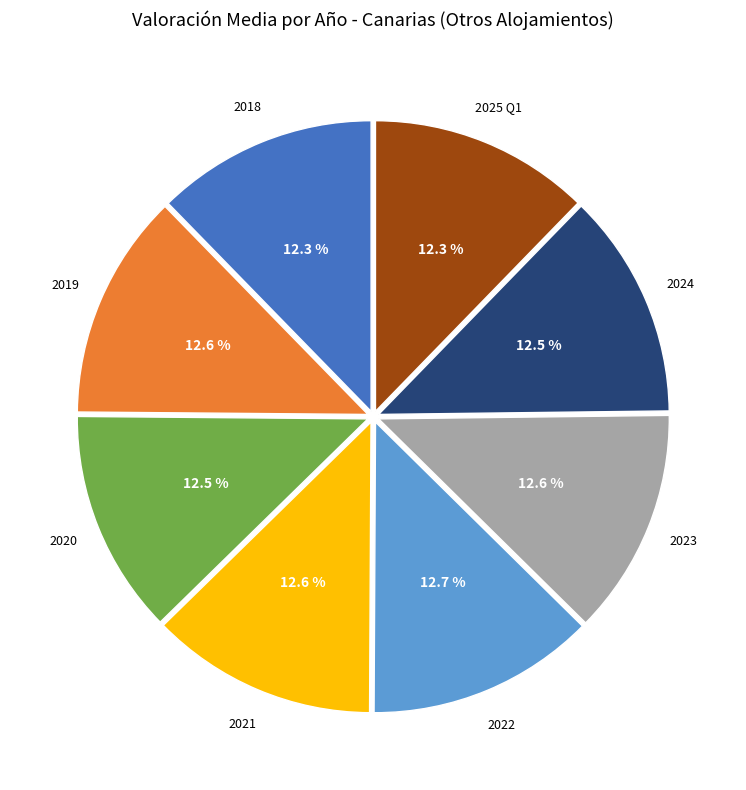

Is there a majority slice in this chart?

No